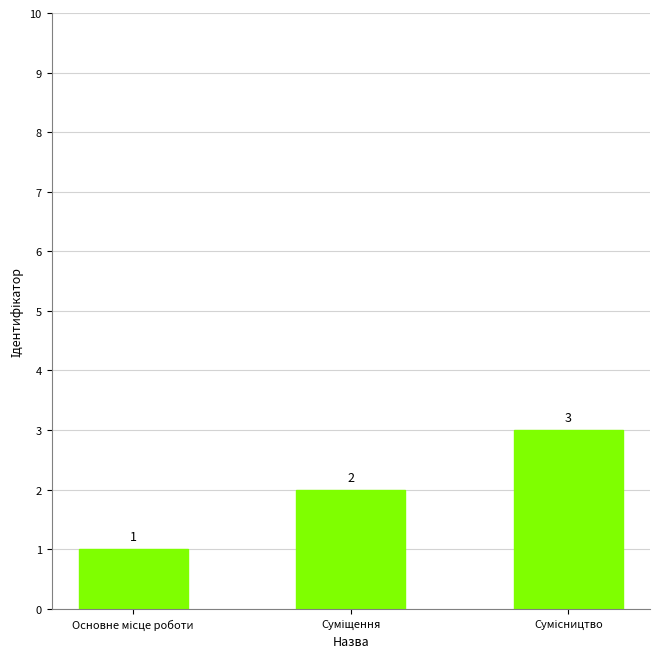

What is the maximum value shown in the chart?

3